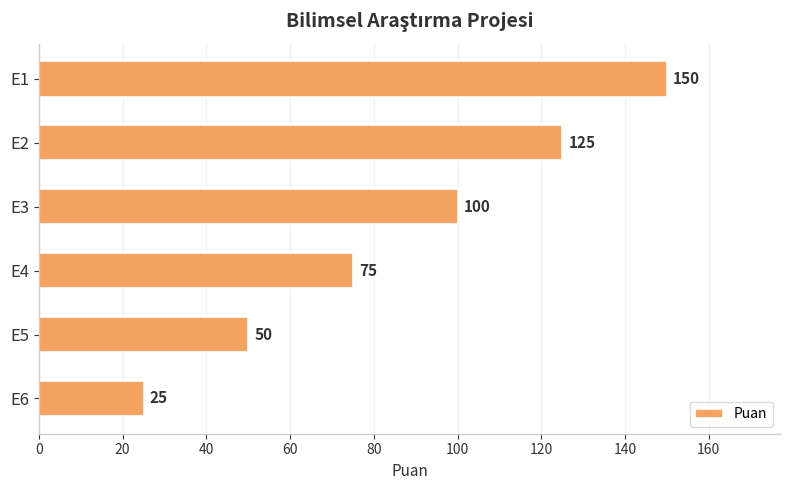

What is the average value?

88